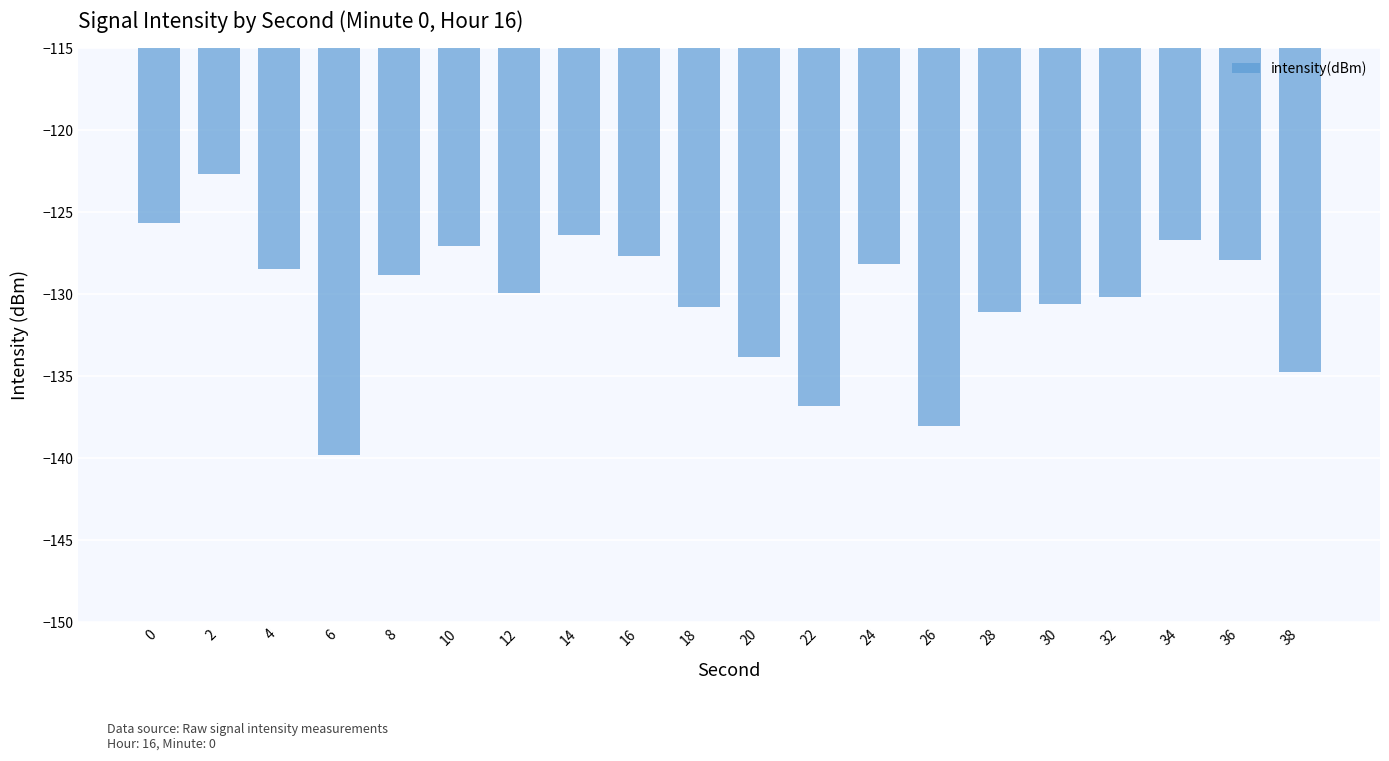

Reading left to right, list all the values displayed in this chart.

0=-125.6	2=-122.7	4=-128.4	6=-139.8	8=-128.8	10=-127.0	12=-129.9	14=-126.4	16=-127.7	18=-130.8	20=-133.8	22=-136.8	24=-128.2	26=-138.0	28=-131.0	30=-130.6	32=-130.2	34=-126.7	36=-127.9	38=-134.7